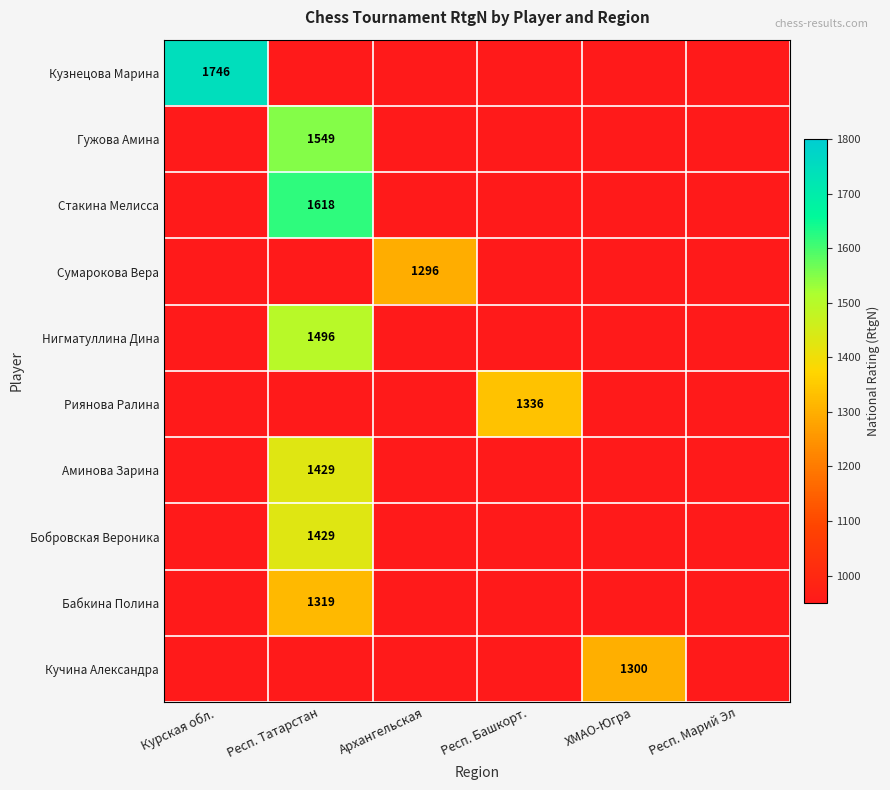

The value of Гужова Амина at Респ. Татарстан is 2371. True or false?

False